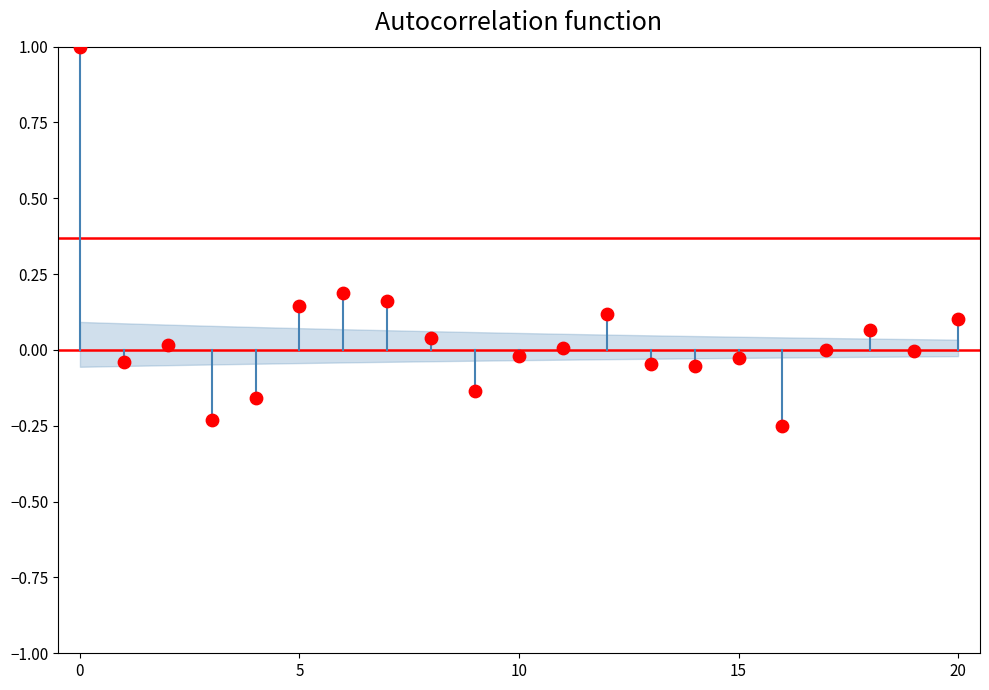

How many data points are displayed?

21